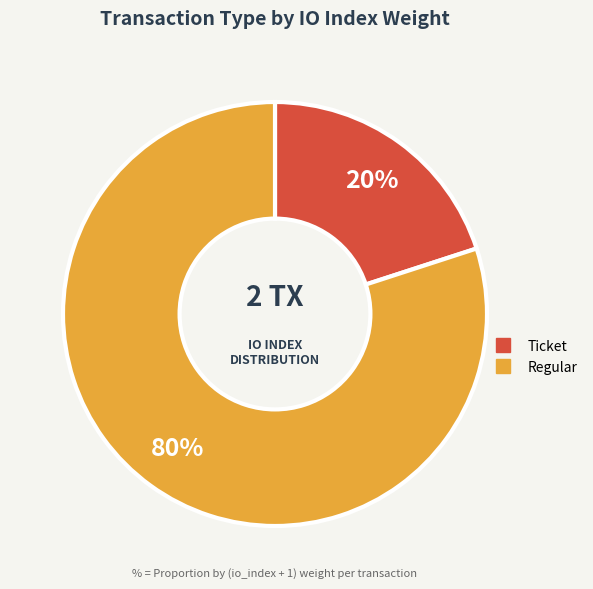

Count the number of slices in the pie.

2